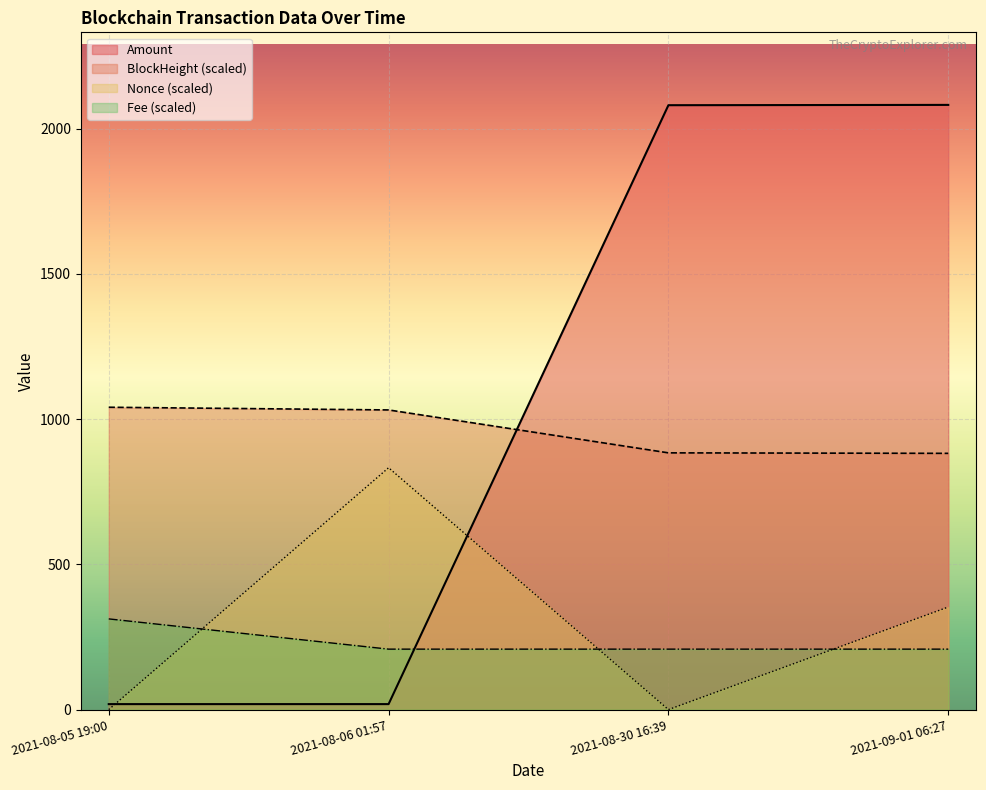

What position from the right is 2021-08-06 01:57?

3